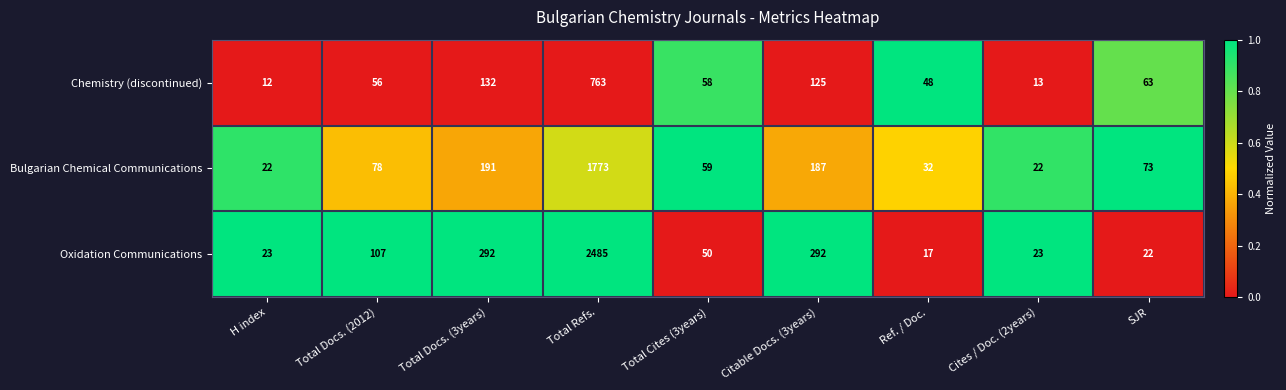

Which label corresponds to the smallest value in the chart?

H index